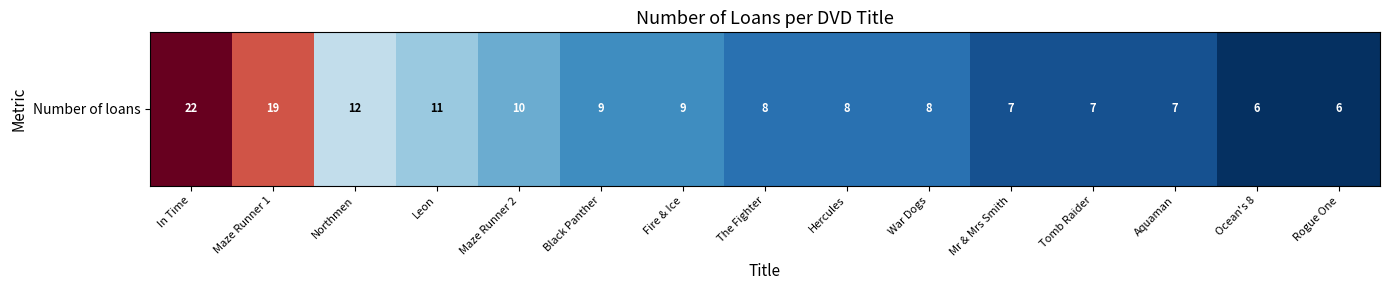

List the labels in order of value, smallest first.

Ocean's 8, Rogue One, Mr & Mrs Smith, Tomb Raider, Aquaman, The Fighter, Hercules, War Dogs, Black Panther, Fire & Ice, Maze Runner 2, Leon, Northmen, Maze Runner 1, In Time